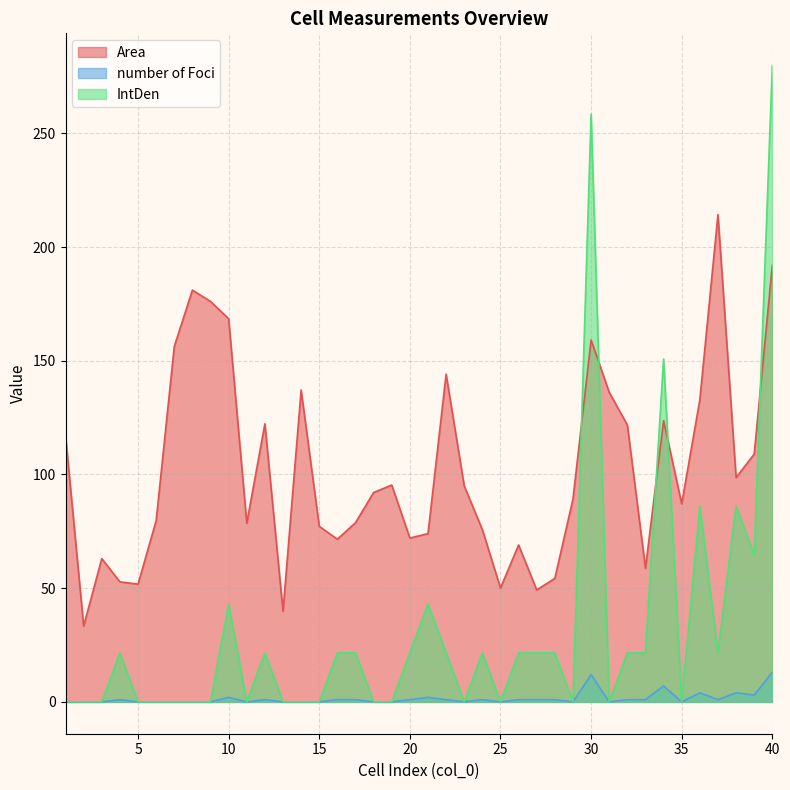

What is the total value across all series at 14?

137.1